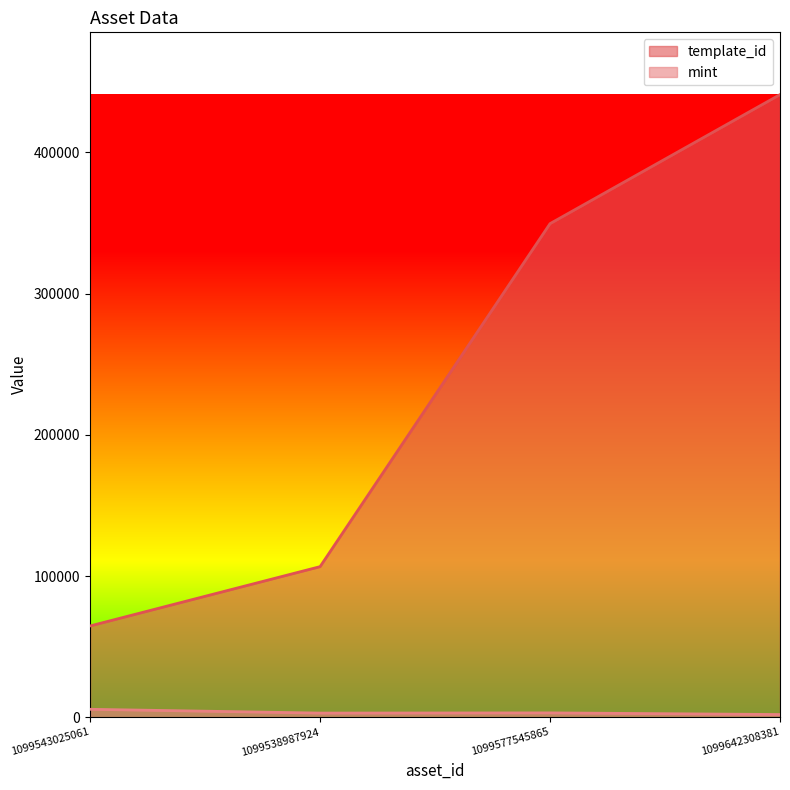

What is the value of the template_id point at the 2nd from the left?

106640